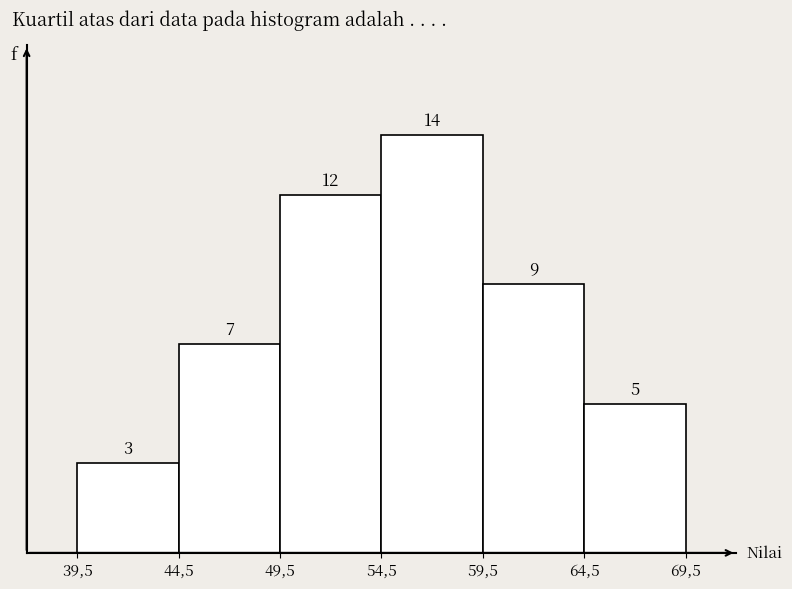

Reading left to right, what are all the values shown in this chart?

3	7	12	14	9	5